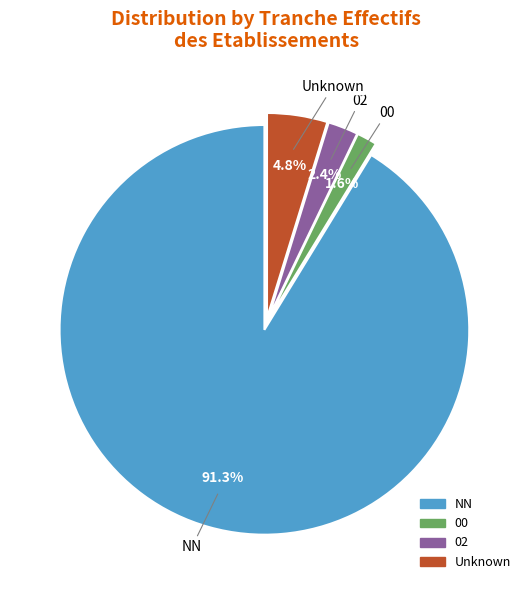

Count the number of slices in the pie.

4